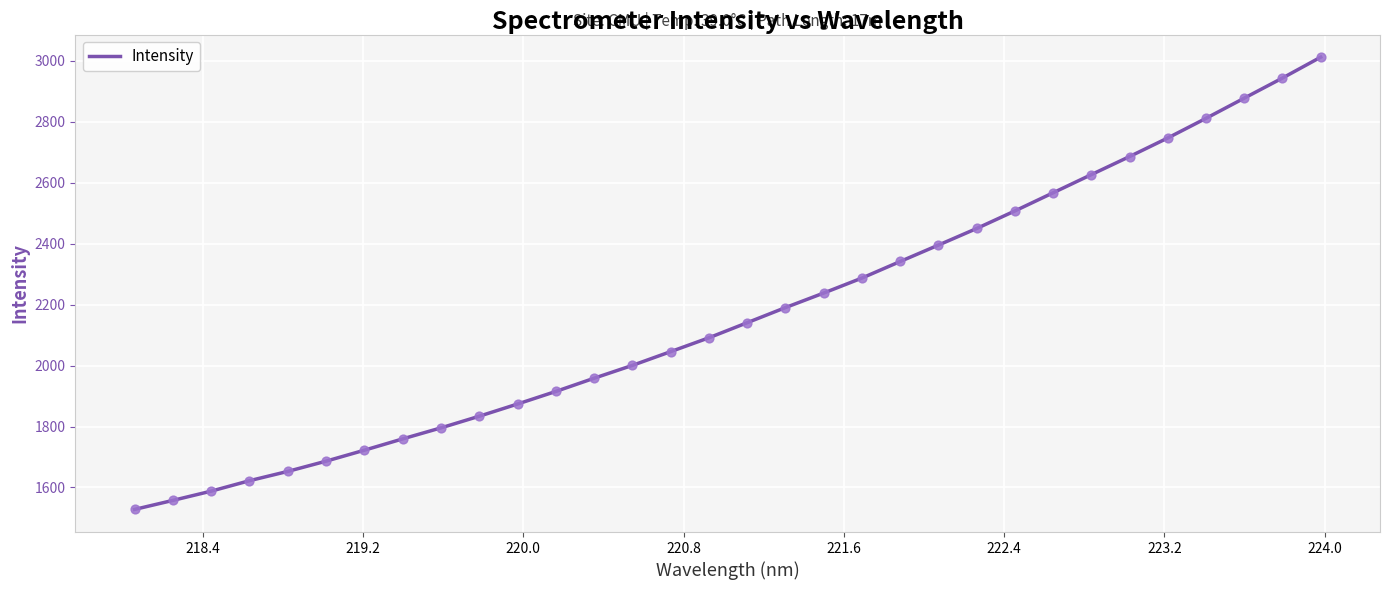

What is the maximum value shown in the chart?

3012.6